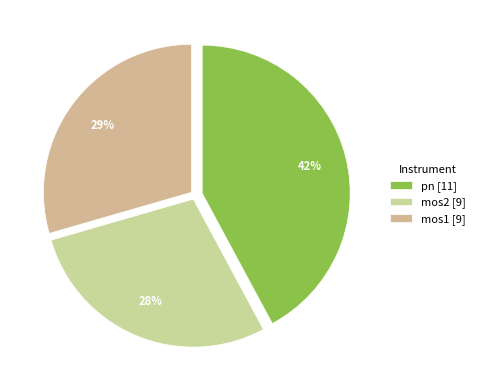

To the nearest percent, what is the average slice percentage?

33%